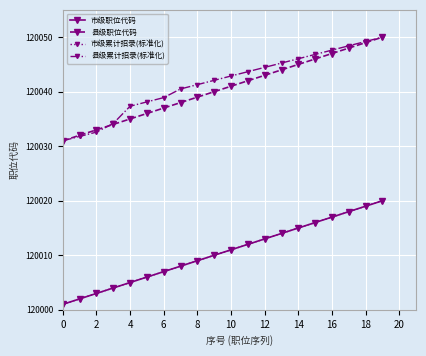

What is the label of the 2nd point from the left?

2